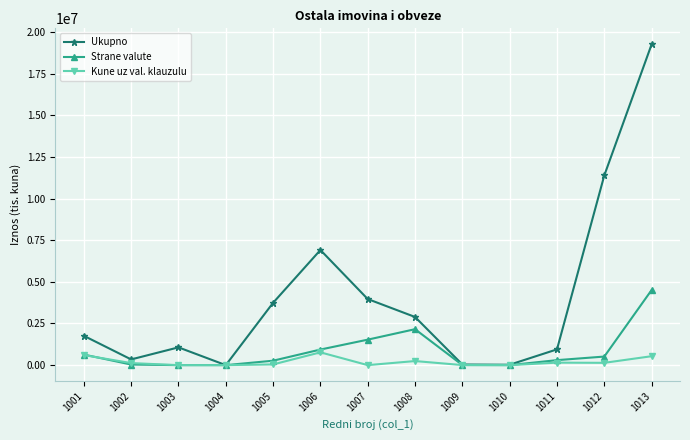

Is the value of Kune uz val. klauzulu at 1001 greater than the value of Strane valute at 1004?

Yes